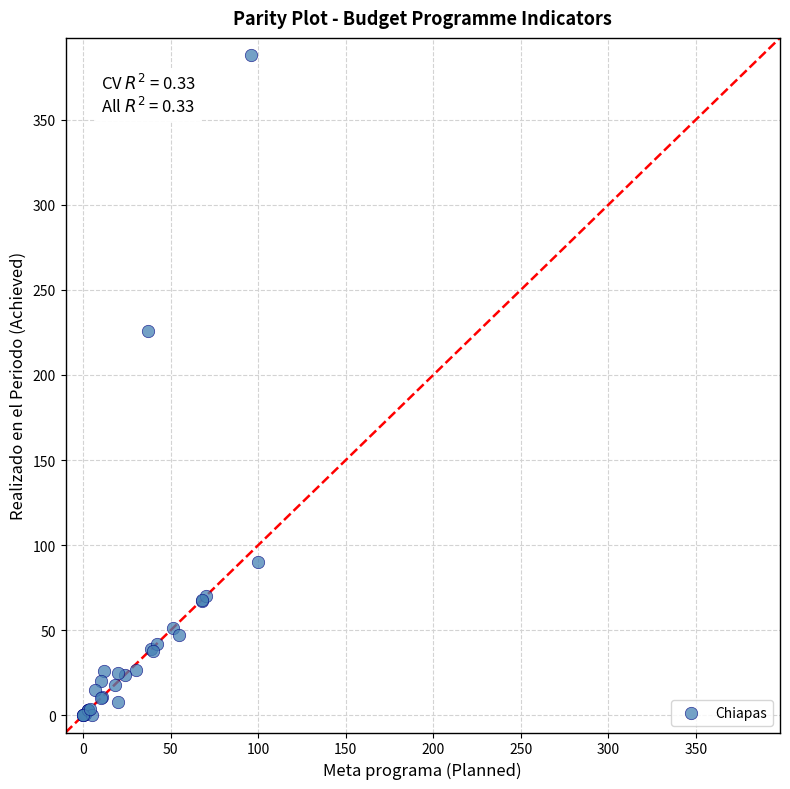

What Y value in the scatter plot is closest to 194?

226.0